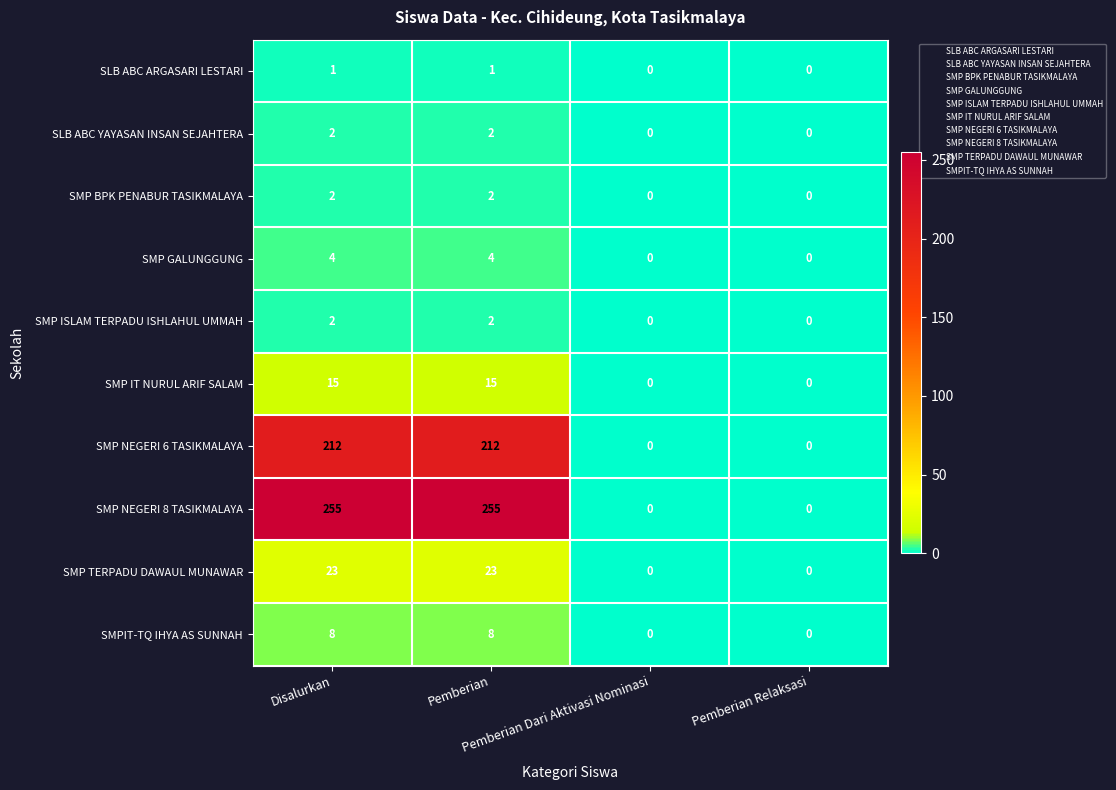

Count the SMP GALUNGGUNG values in the range 0 to 4.

4